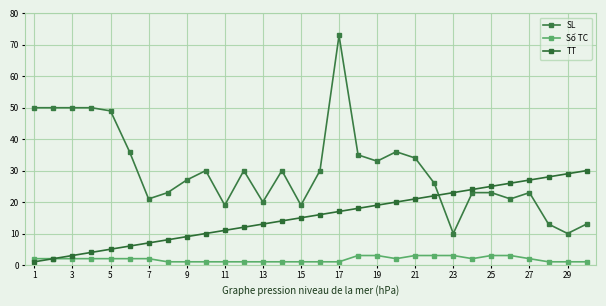

Rank the series by their average value, from lowest to highest.

Số TC, TT, SL